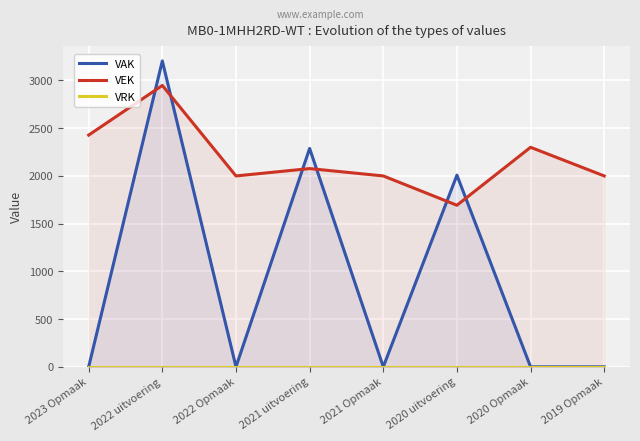

Reading right to left, transcribe all the data shown in this chart.

VAK: 2019 Opmaak=0	2020 Opmaak=0	2020 uitvoering=2008	2021 Opmaak=0	2021 uitvoering=2288	2022 Opmaak=0	2022 uitvoering=3205	2023 Opmaak=0
VEK: 2019 Opmaak=2000	2020 Opmaak=2300	2020 uitvoering=1693	2021 Opmaak=2000	2021 uitvoering=2077	2022 Opmaak=2000	2022 uitvoering=2948	2023 Opmaak=2428
VRK: 2019 Opmaak=0	2020 Opmaak=0	2020 uitvoering=0	2021 Opmaak=0	2021 uitvoering=0	2022 Opmaak=0	2022 uitvoering=0	2023 Opmaak=0